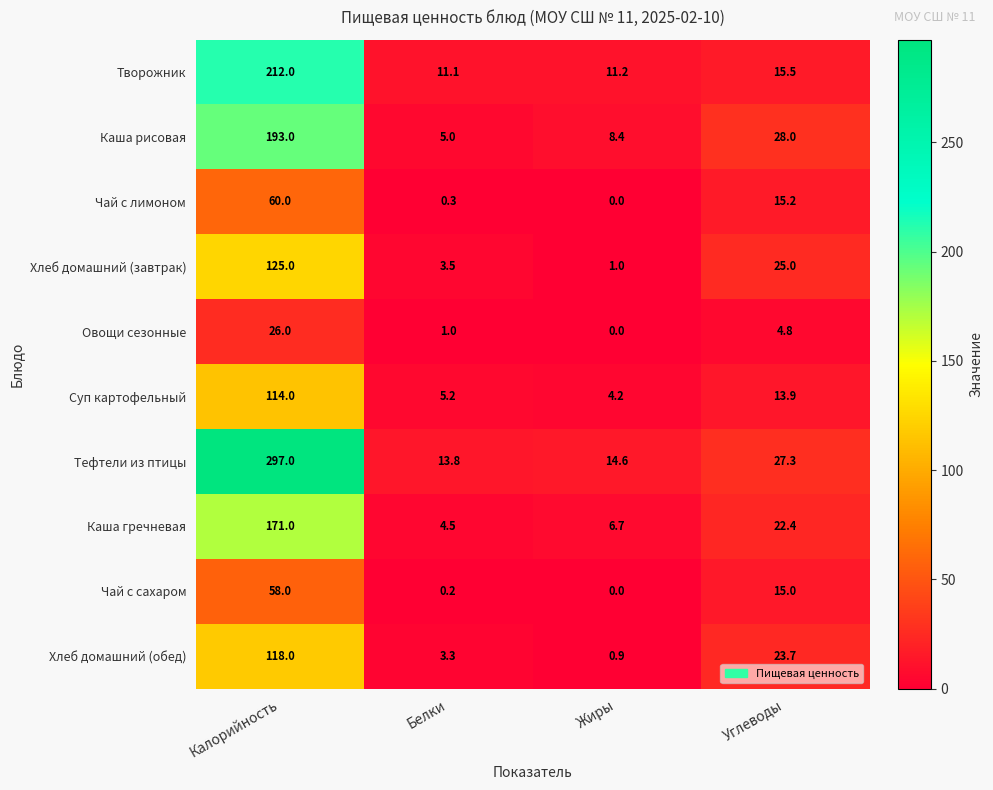

At which category is the sum across all series the highest?

Калорийность